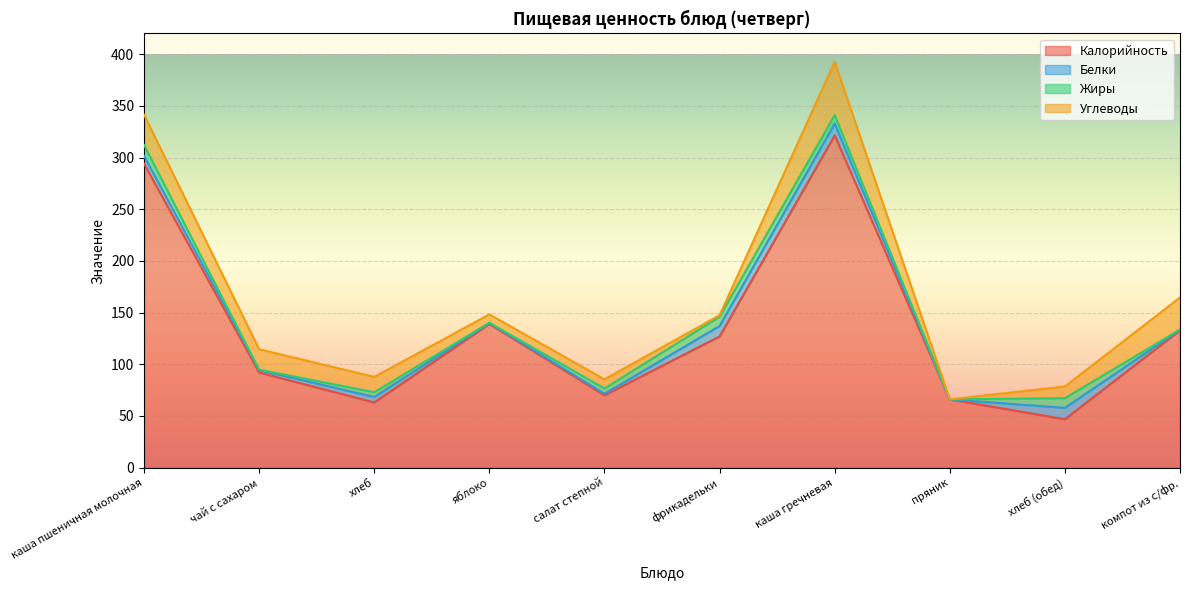

Reading right to left, extract all data points from this chart.

Калорийность: компот из с/фр.=132.8	хлеб (обед)=46.8	пряник=66.0	каша гречневая=321.4	фрикадельки=126.9	салат степной=69.9	яблоко=139.0	хлеб=63.0	чай с сахаром=92.0	каша пшеничная молочная=294.0
Белки: компот из с/фр.=0.7	хлеб (обед)=11.0	пряник=0.0	каша гречневая=11.5	фрикадельки=10.1	салат степной=1.5	яблоко=0.9	хлеб=5.3	чай с сахаром=2.3	каша пшеничная молочная=7.6
Жиры: компот из с/фр.=0.1	хлеб (обед)=9.4	пряник=0.0	каша гречневая=8.1	фрикадельки=9.0	салат степной=5.1	яблоко=0.2	хлеб=4.6	чай с сахаром=0.4	каша пшеничная молочная=10.6
Углеводы: компот из с/фр.=31.0	хлеб (обед)=11.3	пряник=0.0	каша гречневая=51.5	фрикадельки=1.4	салат степной=8.8	яблоко=8.1	хлеб=14.8	чай с сахаром=19.8	каша пшеничная молочная=29.2